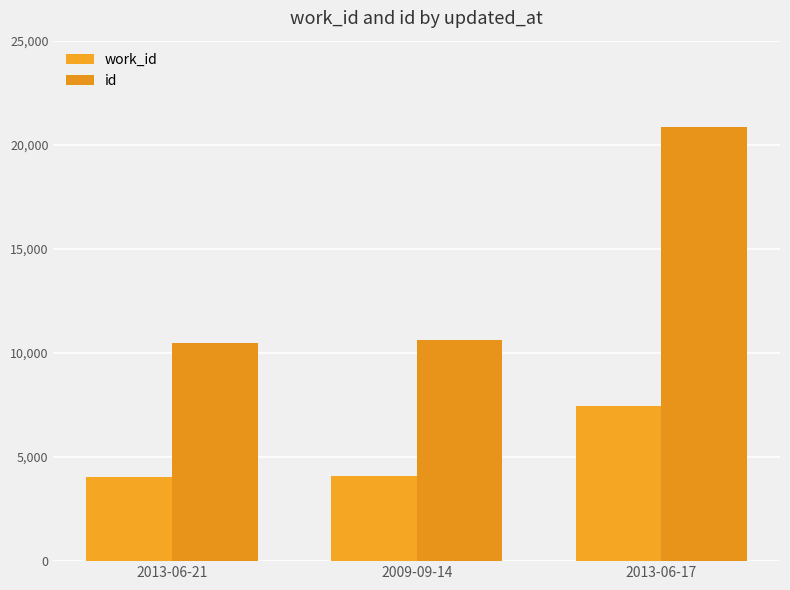

Which series has the largest total across all categories?

id